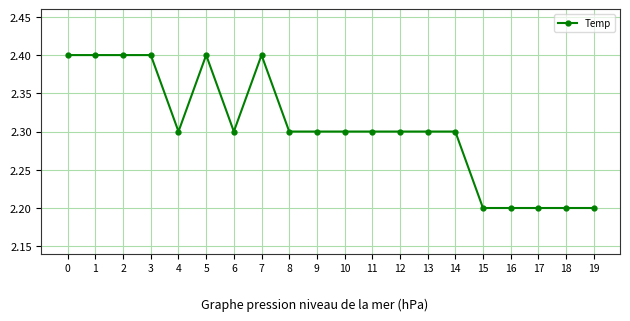

What is the smallest value displayed?

2.2